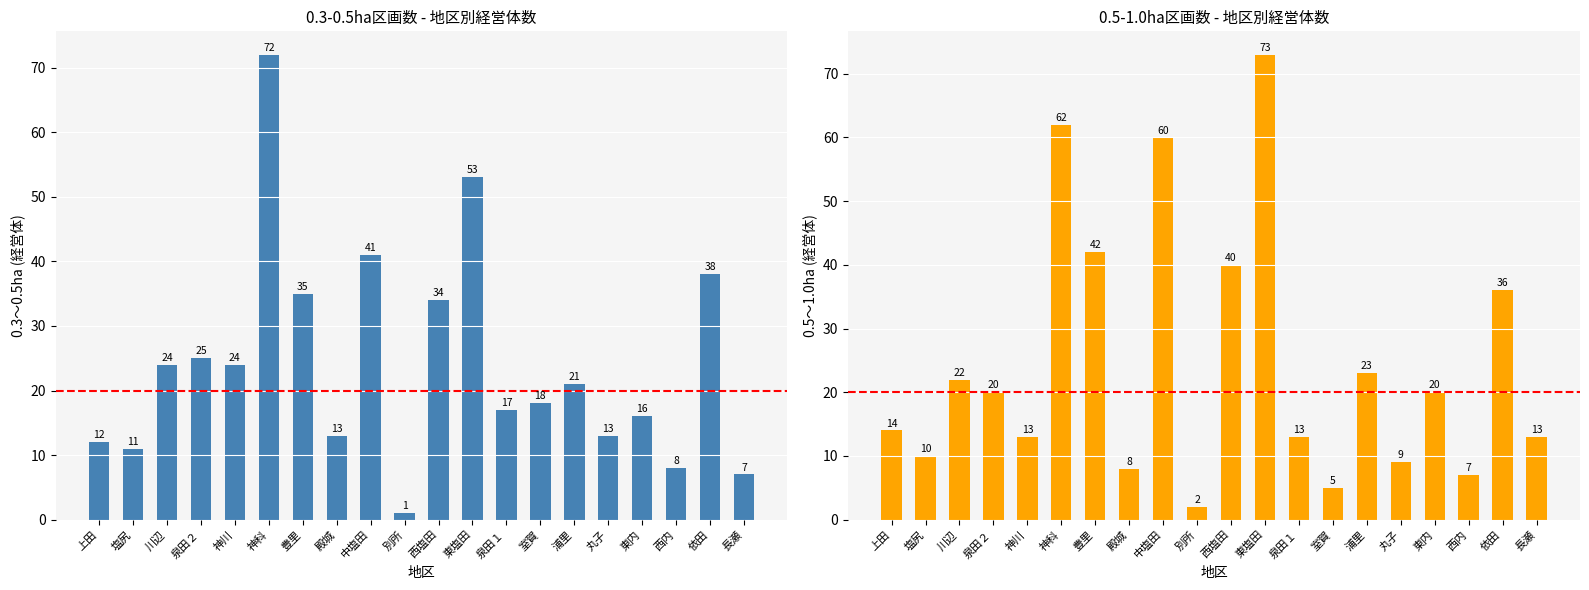

Which series has the widest spread of values?

0.3～0.5ha